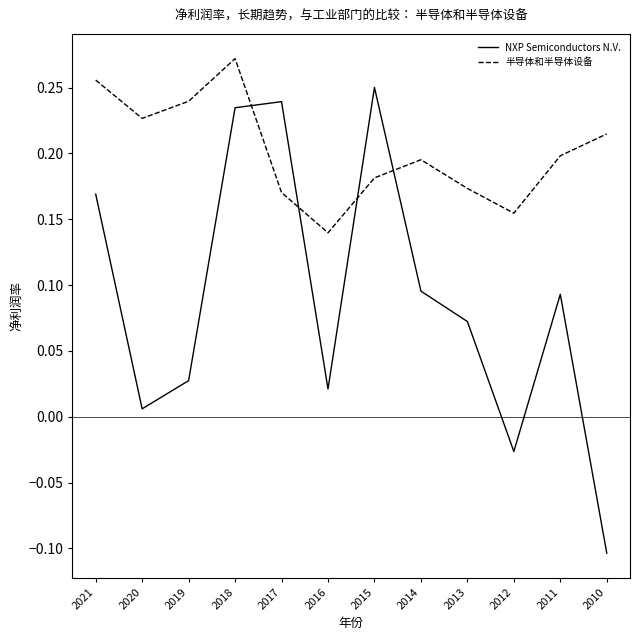

Is it true that 半导体和半导体设备 equals 0.1 at 2021?

False